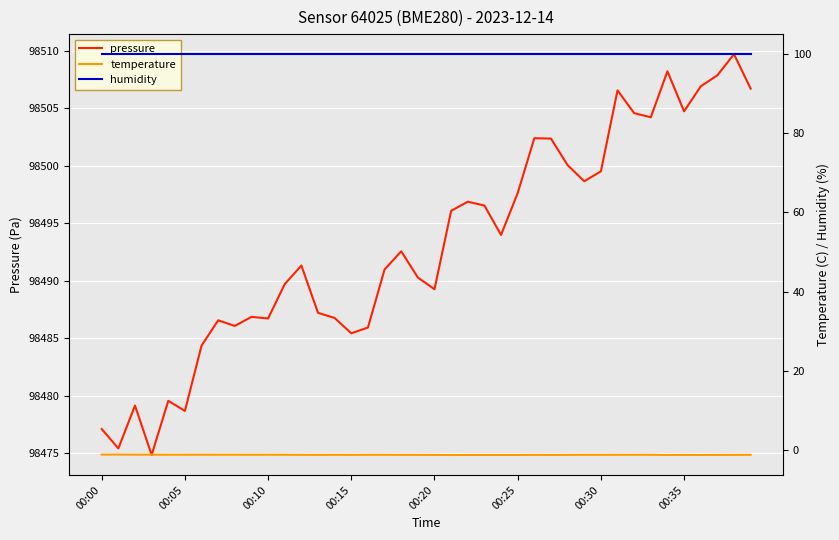

List the series in order of their peak value, highest first.

pressure, humidity, temperature